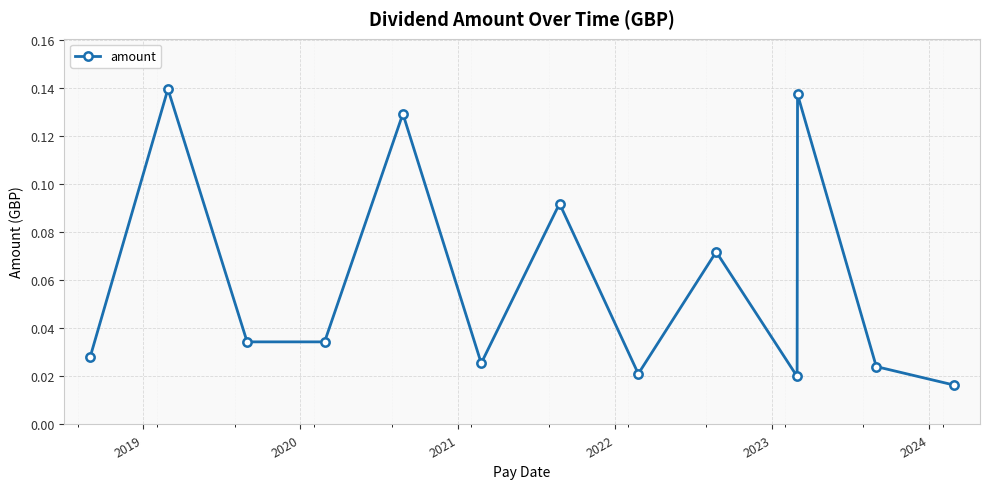

True or false: there are more than 0 points higher than both neighbors.

True